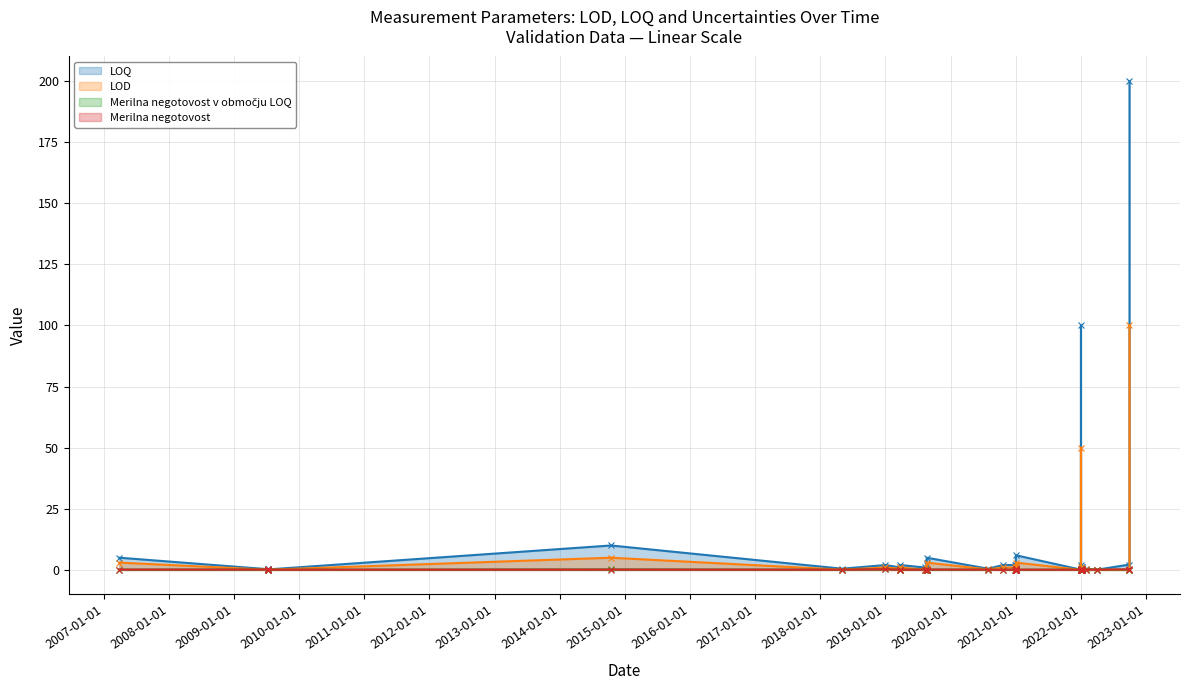

What is the value of the LOD point at the 32nd from the left?

3.0